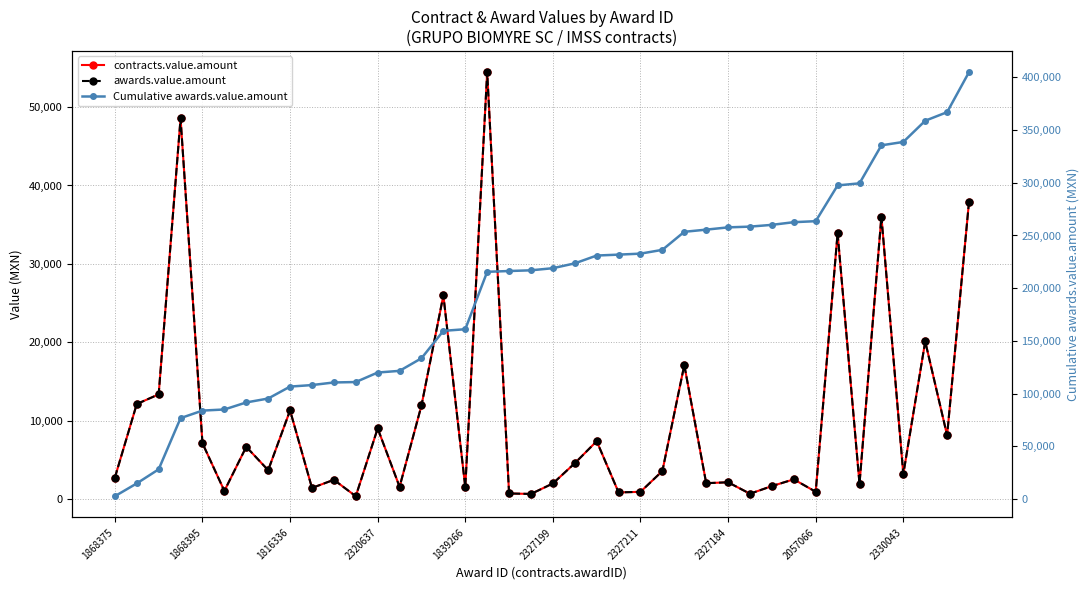

What are all the series names shown in the legend?

contracts.value.amount, awards.value.amount, Cumulative awards.value.amount